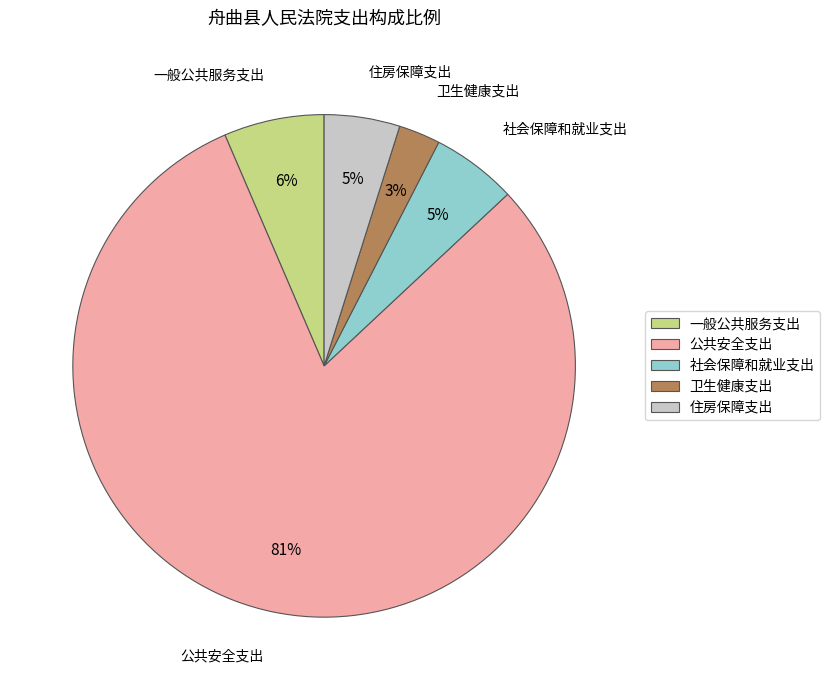

Does any single category account for the majority?

Yes